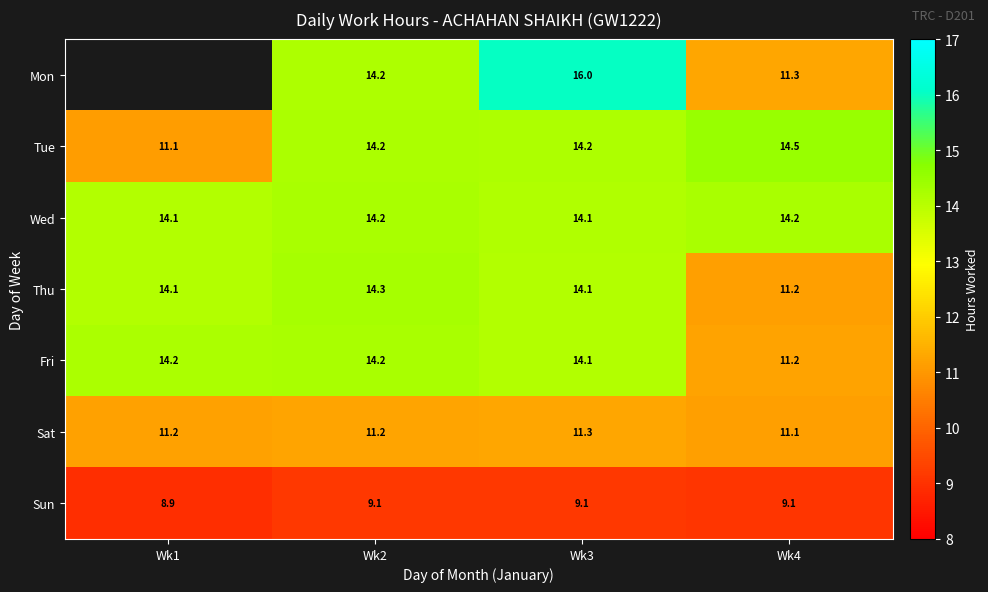

What is the lowest value of the Thu series?

11.2